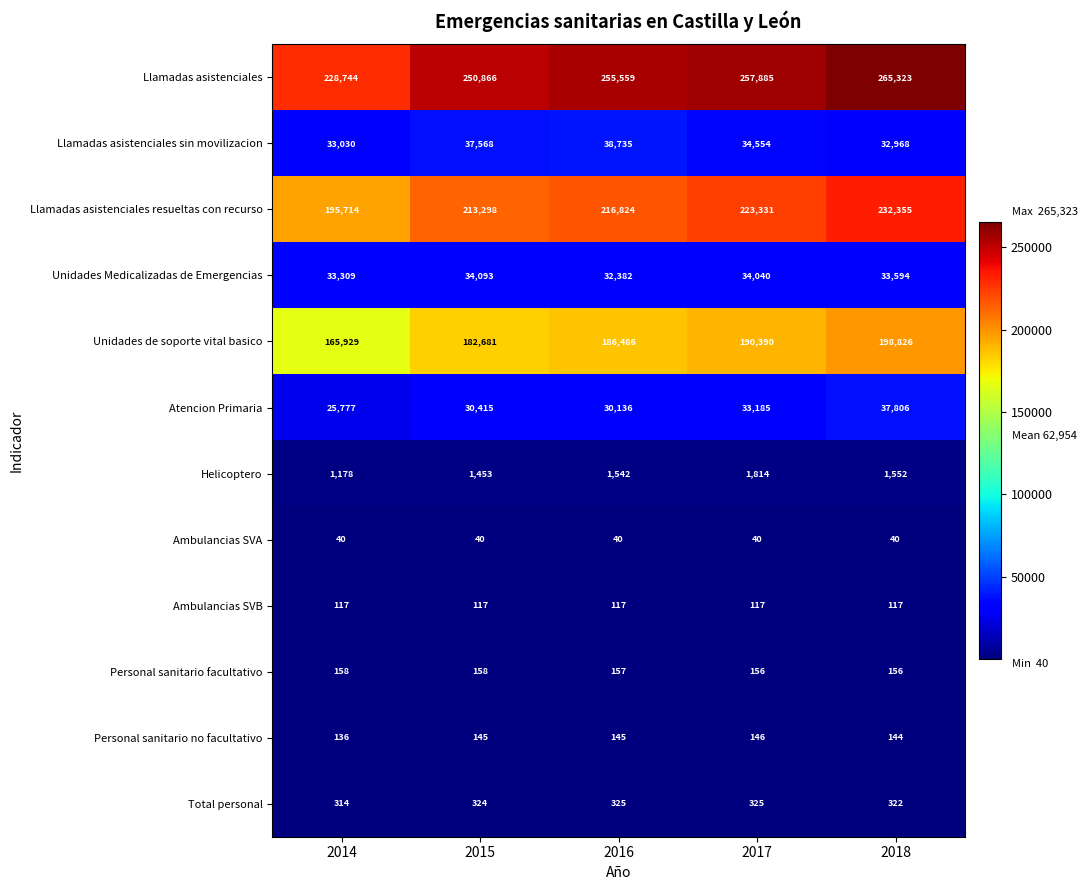

Rank the series by their maximum value, from lowest to highest.

Ambulancias SVA, Ambulancias SVB, Personal sanitario no facultativo, Personal sanitario facultativo, Total personal, Helicoptero, Unidades Medicalizadas de Emergencias, Atencion Primaria, Llamadas asistenciales sin movilizacion, Unidades de soporte vital basico, Llamadas asistenciales resueltas con recurso, Llamadas asistenciales